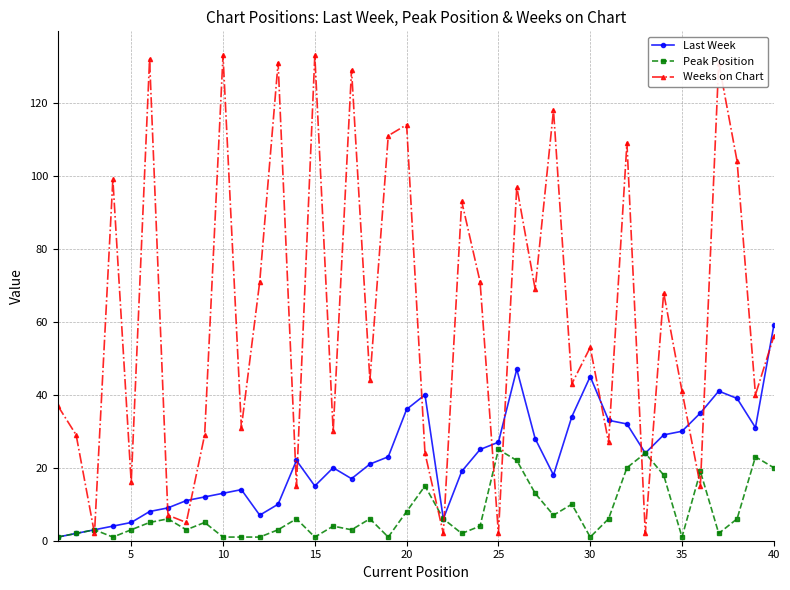

At how many categories does at least one series exceed 89?

14